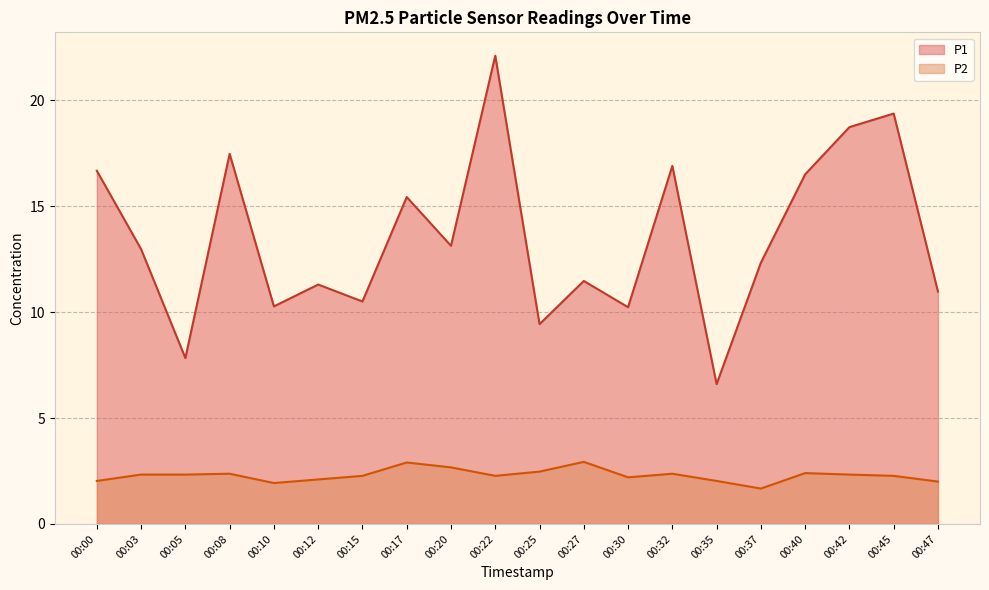

What is the lowest value of the P2 series?

1.7